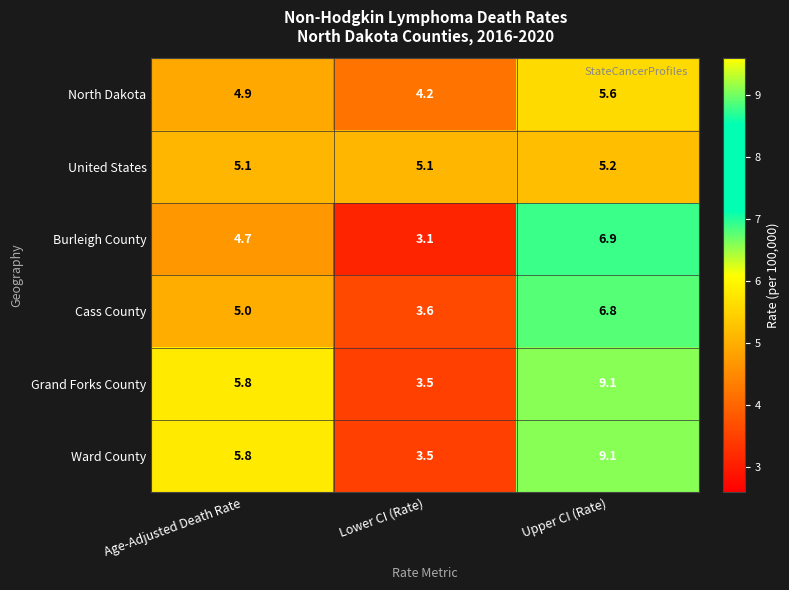

At which label does Grand Forks County first exceed 5?

Age-Adjusted Death Rate